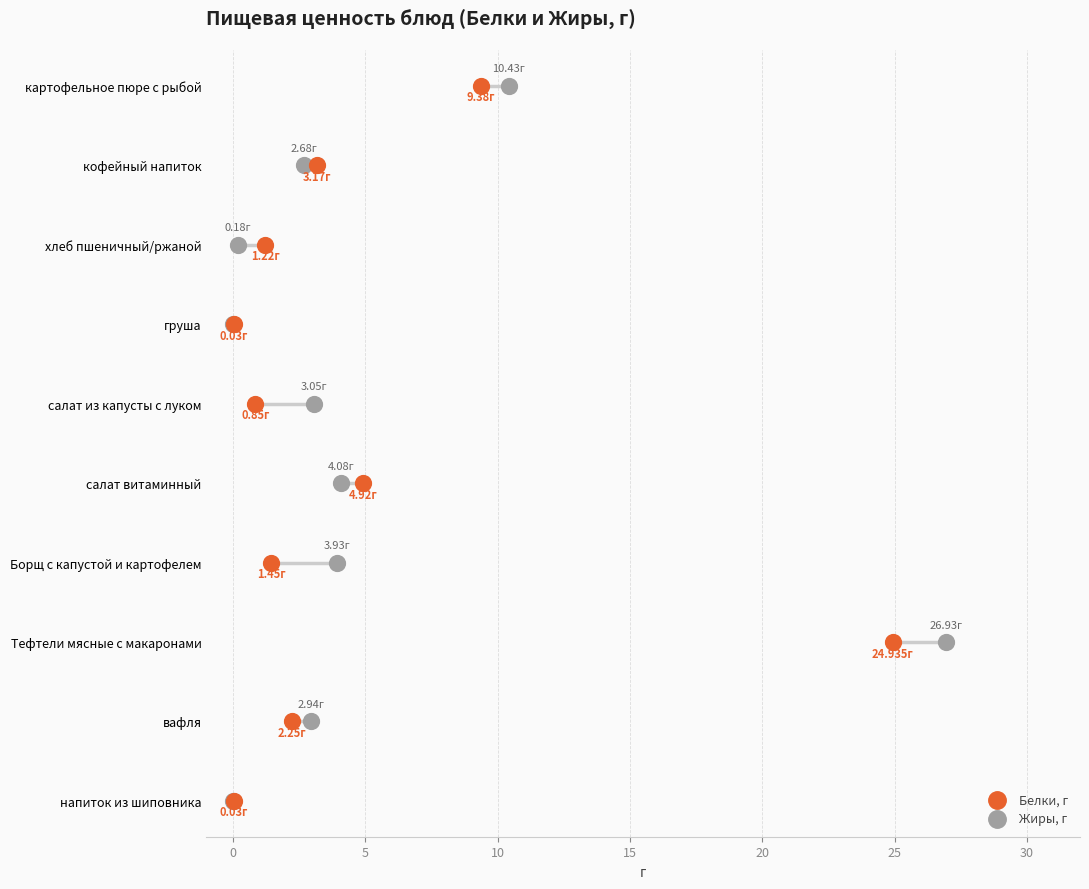

What are all the series names shown in the legend?

Белки, г, Жиры, г